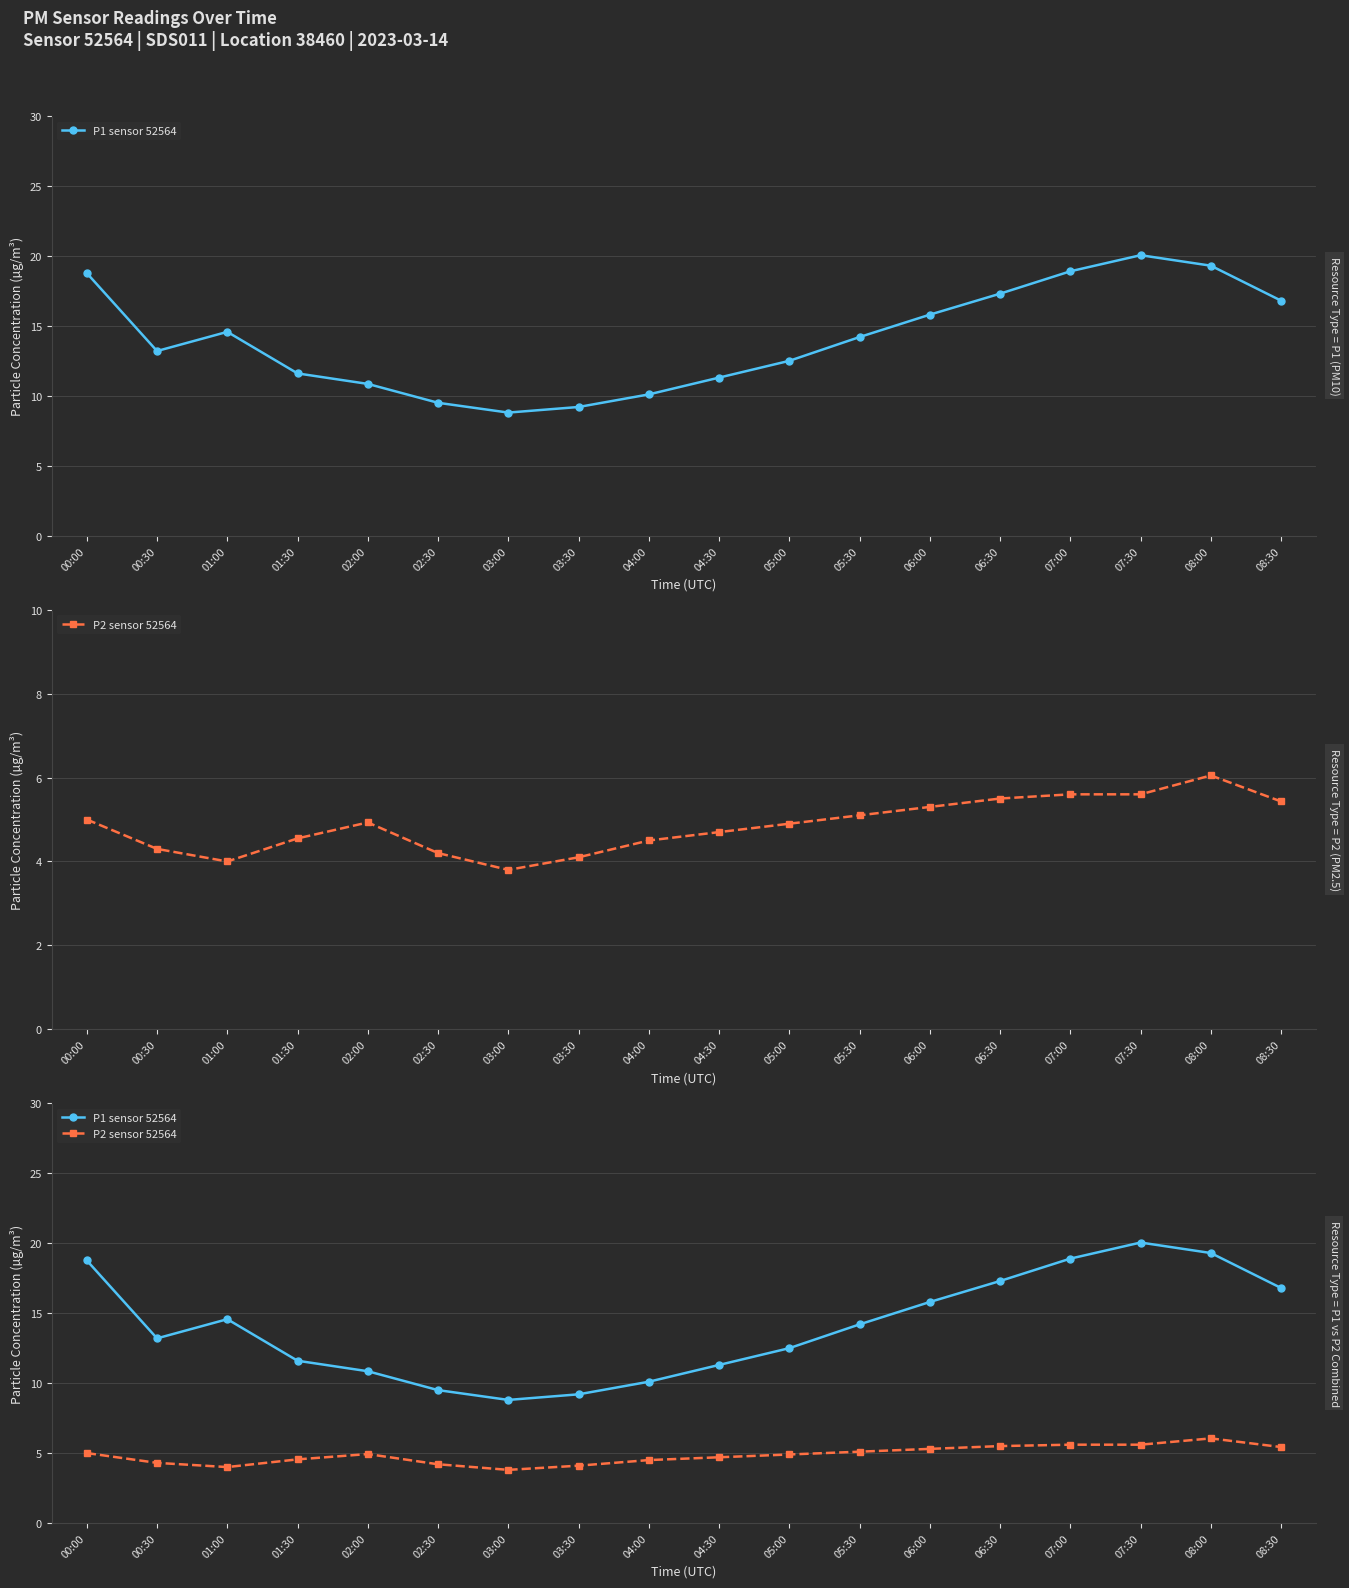

Is it true that P1 sensor 52564 equals 16.8 at 08:30?

True